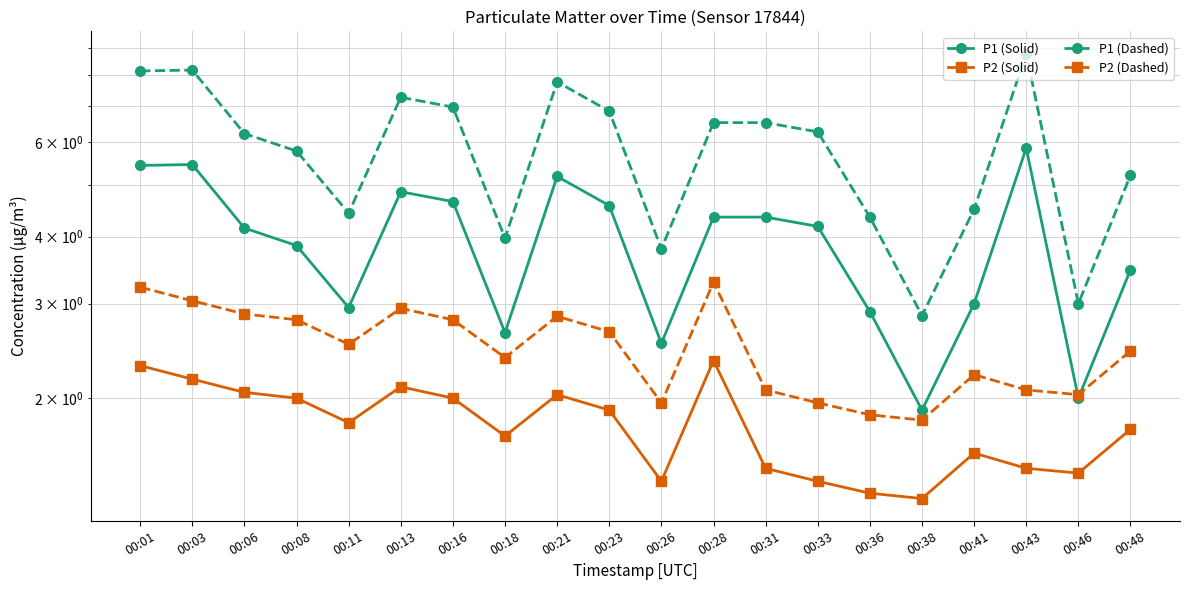

What is the value of the P1 (Dashed) point at the 13th from the left?

6.5